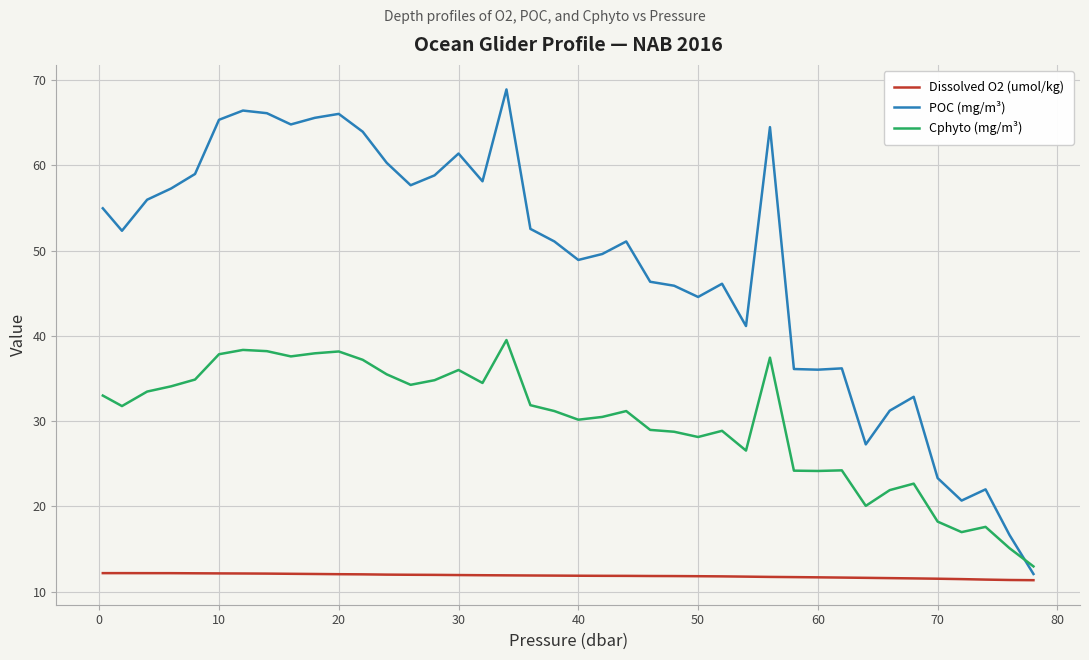

How many times do POC (mg/m³) and Cphyto (mg/m³) cross each other?

1